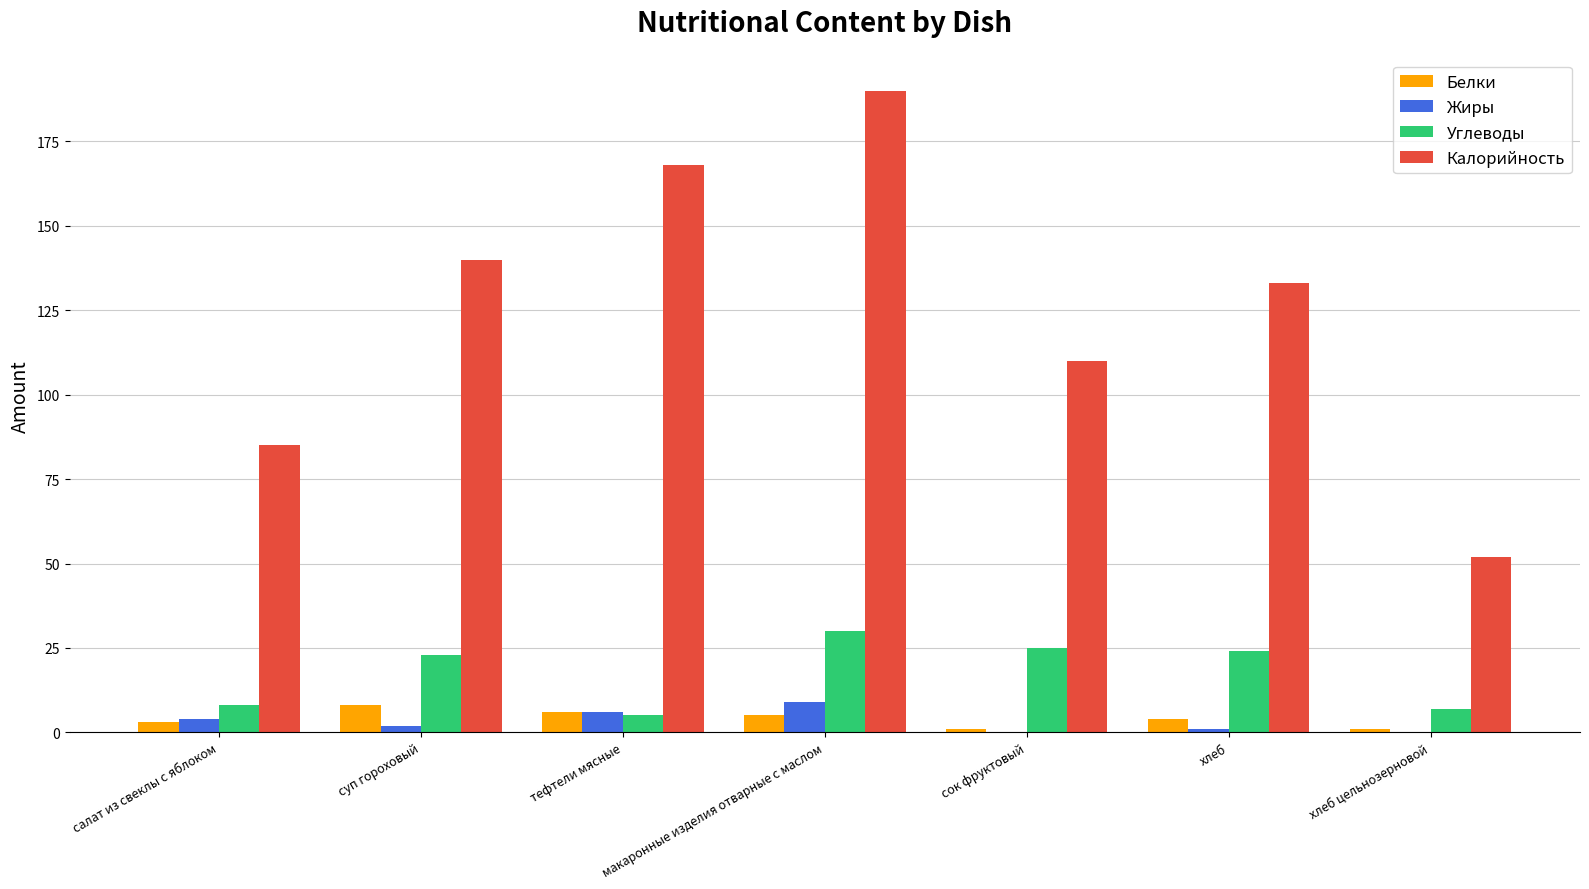

Which series has the largest range (max minus min)?

Калорийность